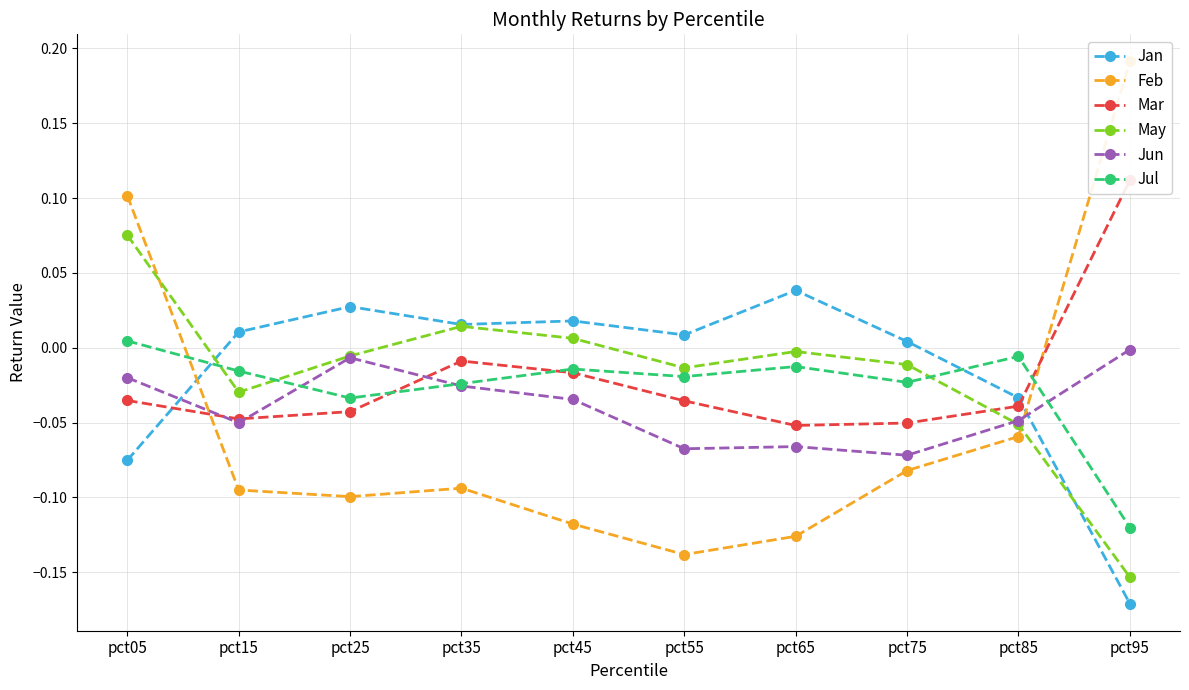

Reading right to left, what are all the values shown in this chart?

Jan: pct95=-0.2	pct85=-0.0	pct75=0.0	pct65=0.0	pct55=0.0	pct45=0.0	pct35=0.0	pct25=0.0	pct15=0.0	pct05=-0.1
Feb: pct95=0.2	pct85=-0.1	pct75=-0.1	pct65=-0.1	pct55=-0.1	pct45=-0.1	pct35=-0.1	pct25=-0.1	pct15=-0.1	pct05=0.1
Mar: pct95=0.1	pct85=-0.0	pct75=-0.1	pct65=-0.1	pct55=-0.0	pct45=-0.0	pct35=-0.0	pct25=-0.0	pct15=-0.0	pct05=-0.0
May: pct95=-0.2	pct85=-0.1	pct75=-0.0	pct65=-0.0	pct55=-0.0	pct45=0.0	pct35=0.0	pct25=-0.0	pct15=-0.0	pct05=0.1
Jun: pct95=-0.0	pct85=-0.0	pct75=-0.1	pct65=-0.1	pct55=-0.1	pct45=-0.0	pct35=-0.0	pct25=-0.0	pct15=-0.1	pct05=-0.0
Jul: pct95=-0.1	pct85=-0.0	pct75=-0.0	pct65=-0.0	pct55=-0.0	pct45=-0.0	pct35=-0.0	pct25=-0.0	pct15=-0.0	pct05=0.0